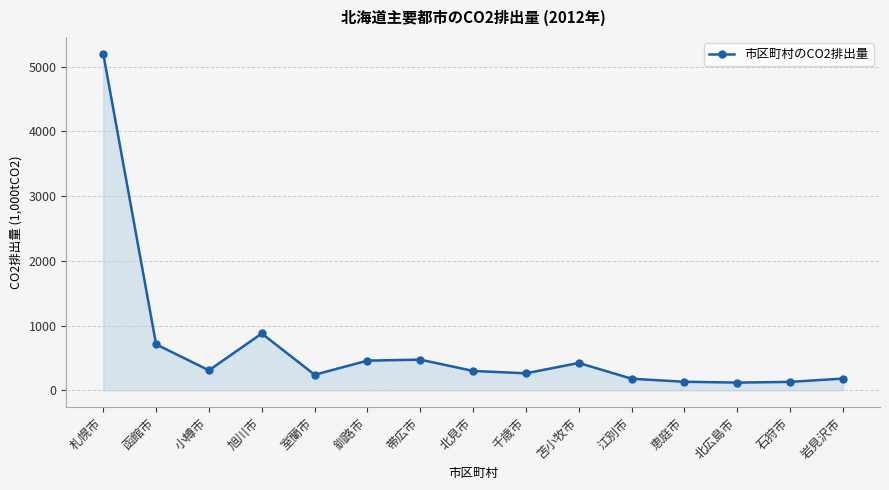

What is the value of the 2nd point from the left?

710.8